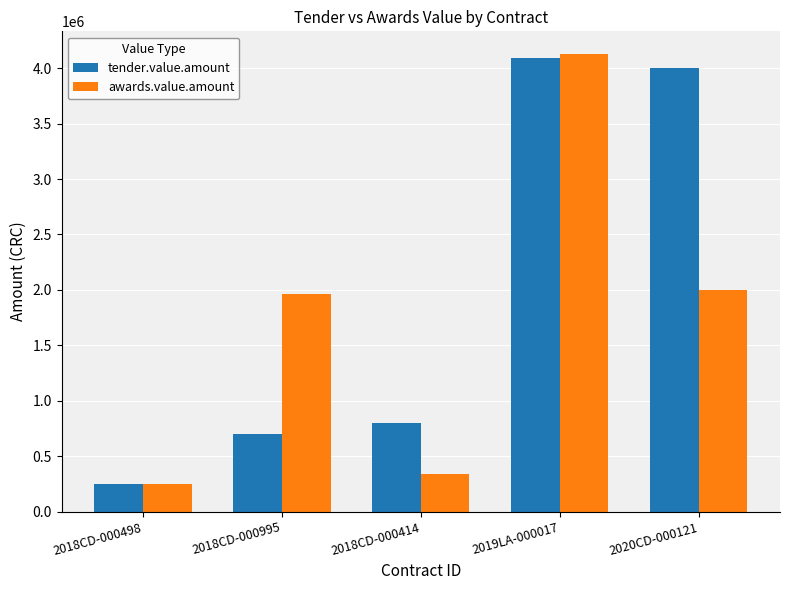

What is the spread (max minus min) of values at 2018CD-000498?

2280.0